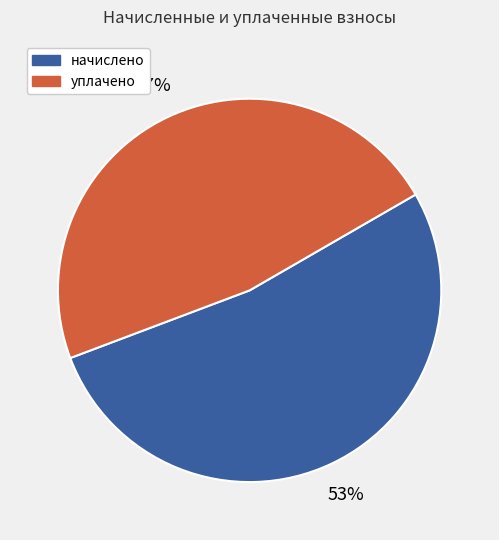

Rank the categories by value from lowest to highest.

уплачено, начислено